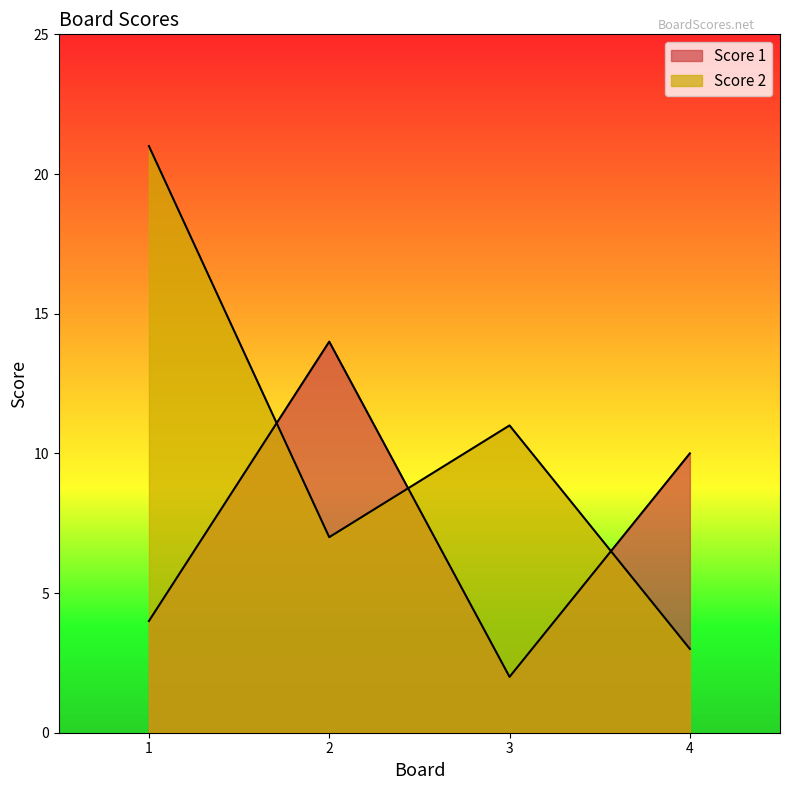

What is the sum of the Score 2 values at 4 and 3?

14